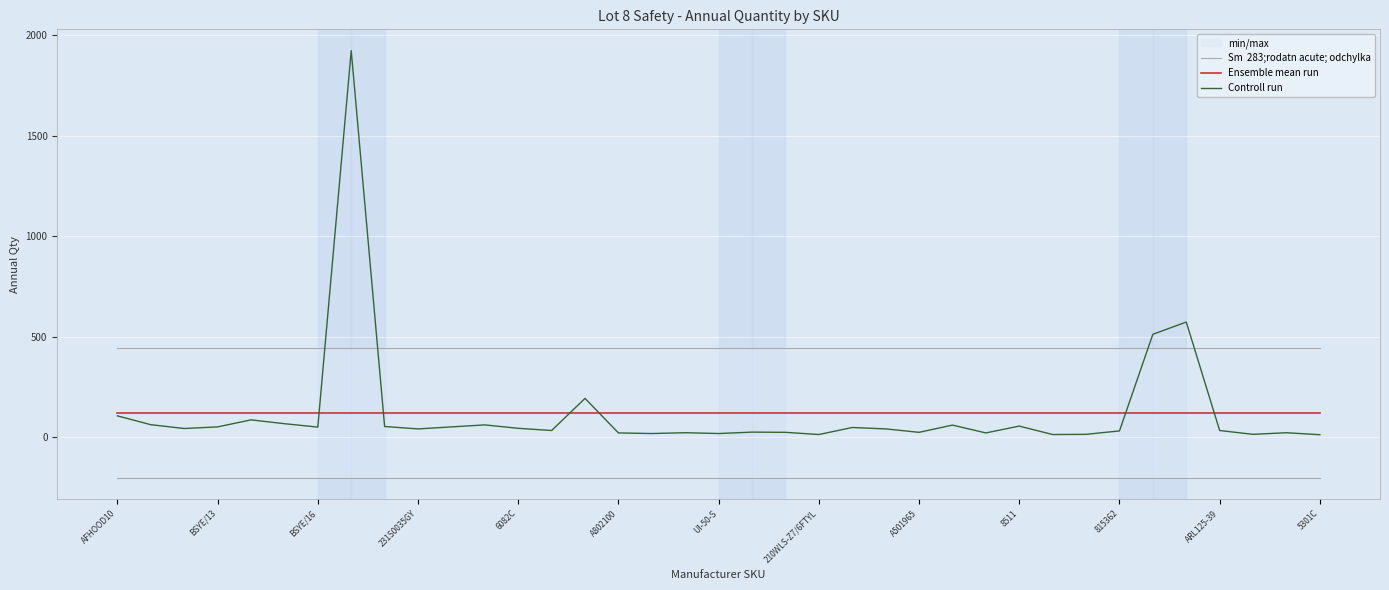

Rank the series at 8511 from lowest to highest value.

Controll run, Ensemble mean run, Sm  283;rodatn acute; odchylka